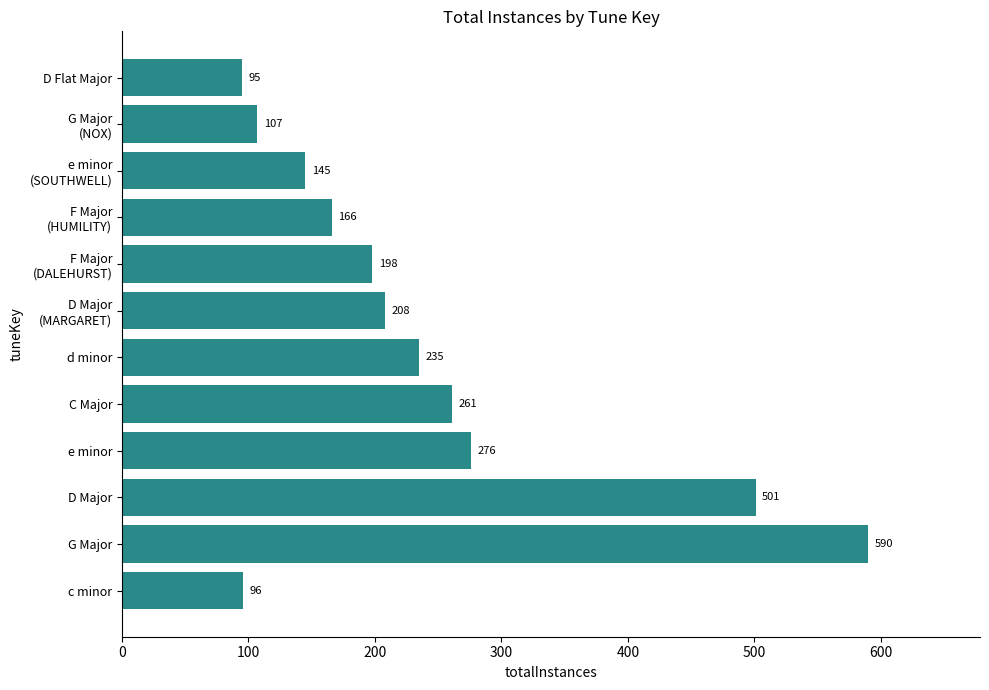

What is the sum of all values?

2878